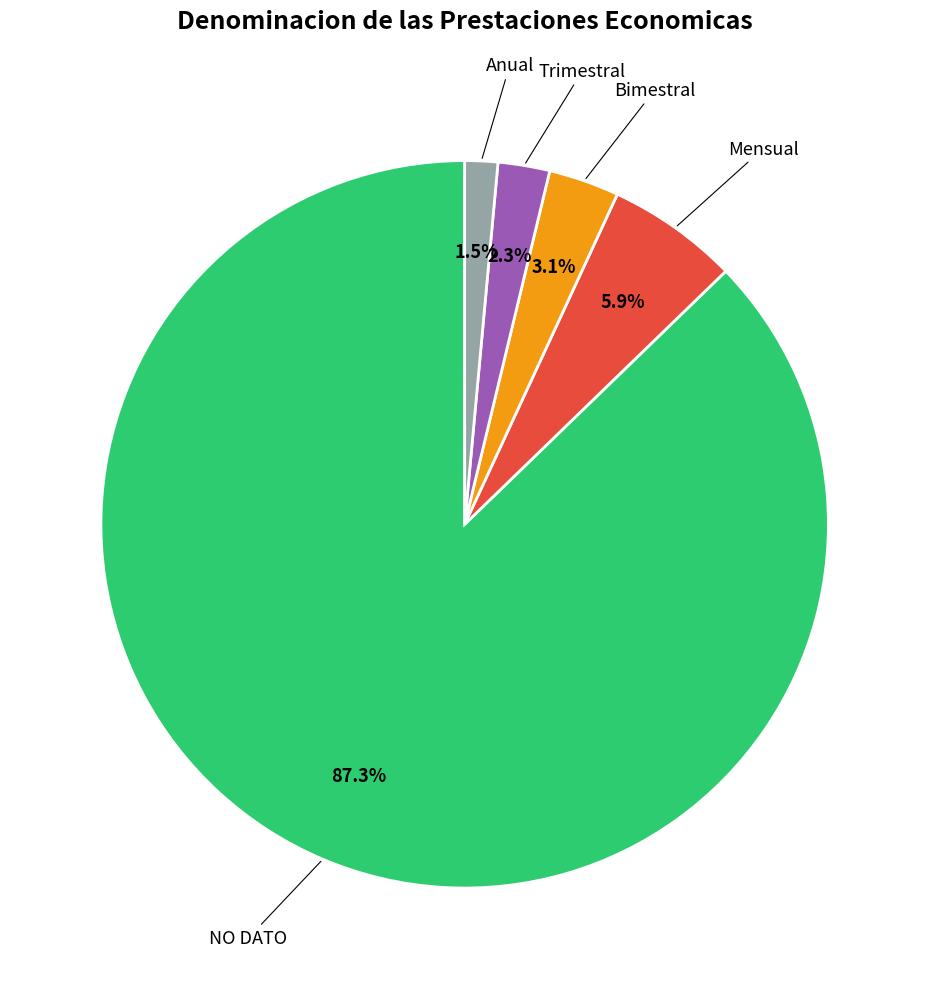

Is there a majority slice in this chart?

Yes